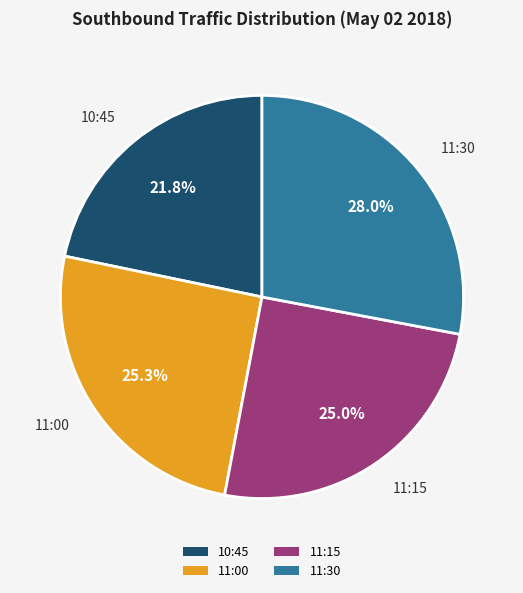

Is 11:00 the majority of the pie?

No